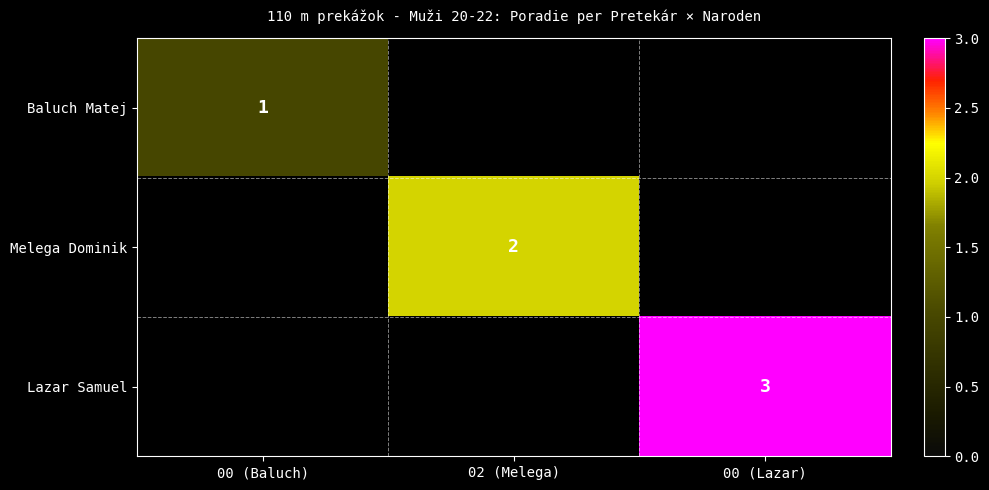

The Melega Dominik series shows 3 at 02 (Melega). True or false?

False